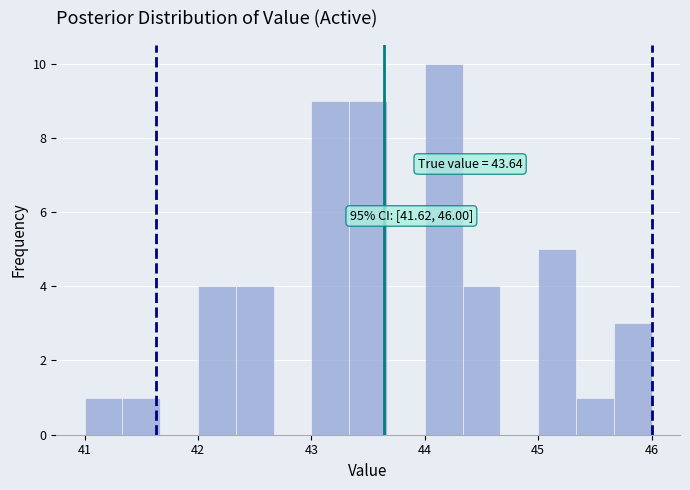

Read against the x-axis, roughly where is the centre of the tallest bar?

44.2